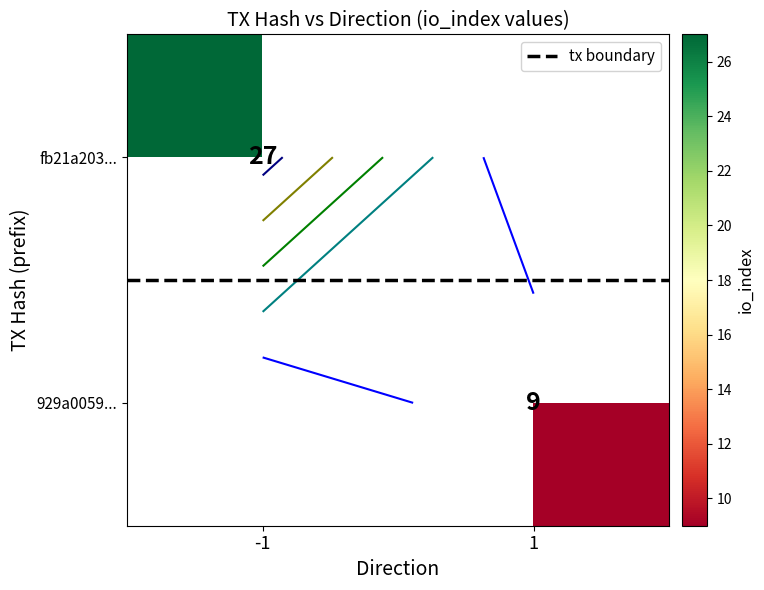

How many data points does each series have?

2